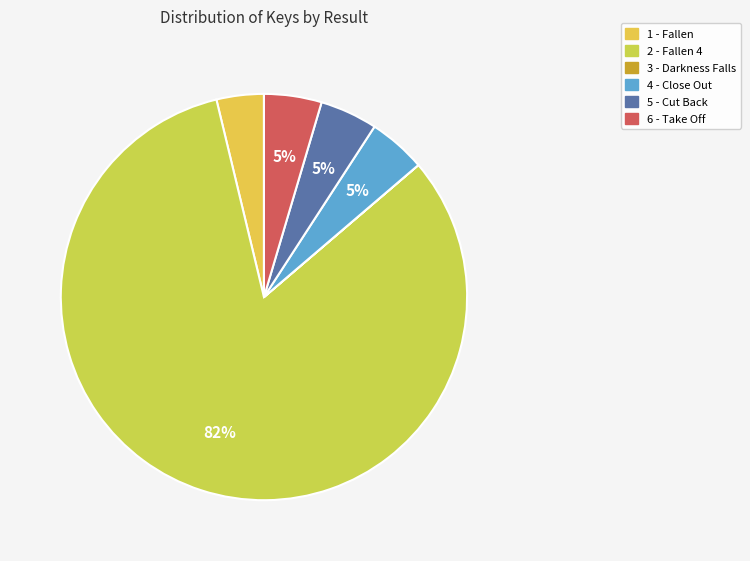

True or false: 6 - Take Off accounts for 5% of the total.

True